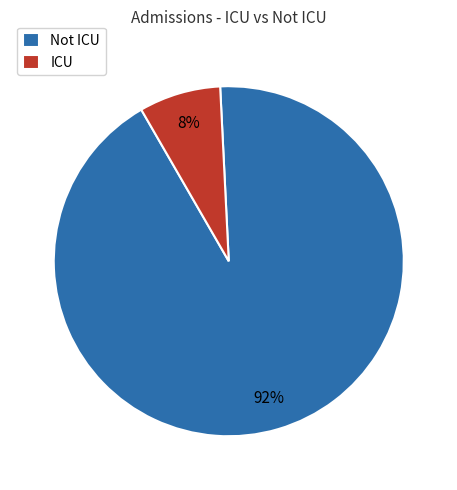

Which slice represents more than half of the pie?

Not ICU